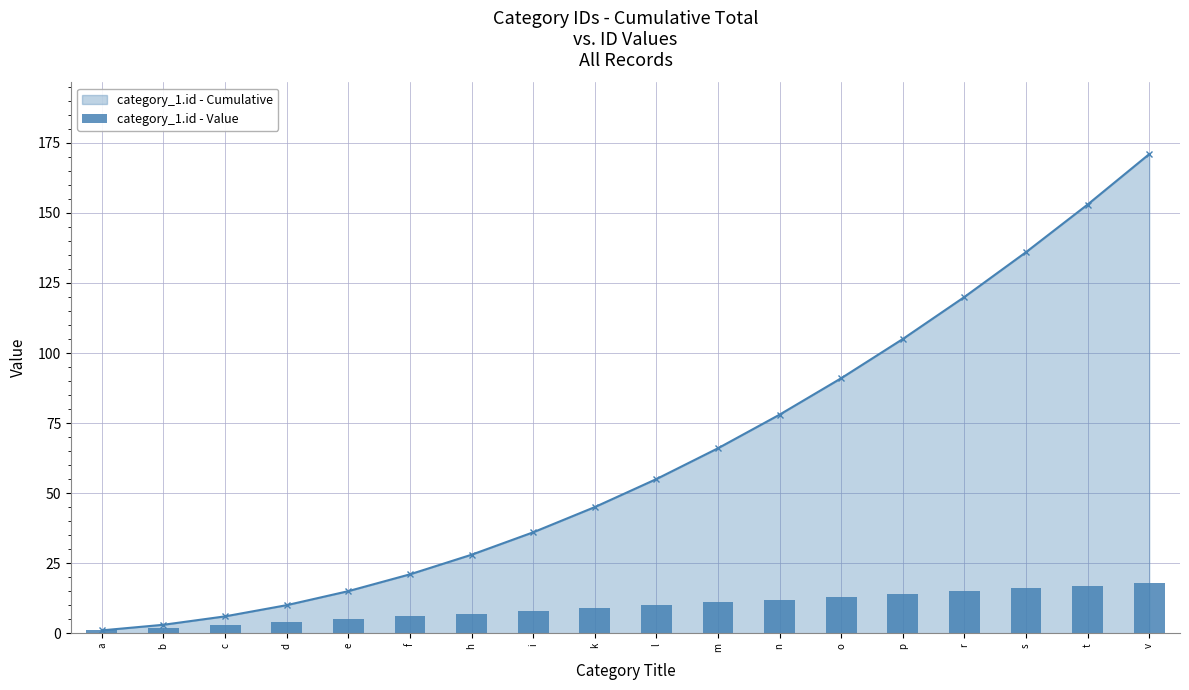

Approximately how many times larger is the value at d compared to t?

0.2